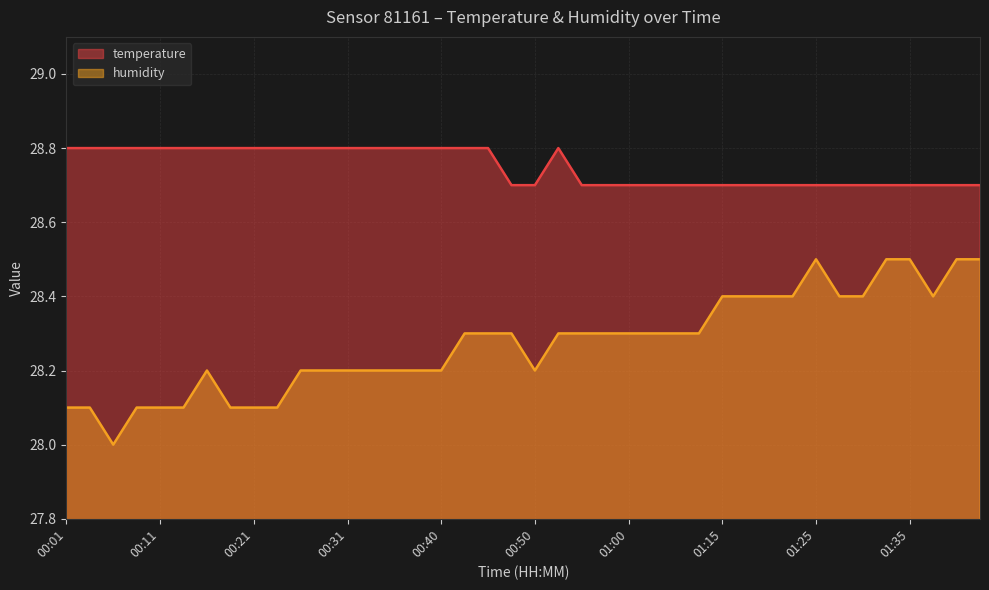

What is the greatest value displayed?

28.8